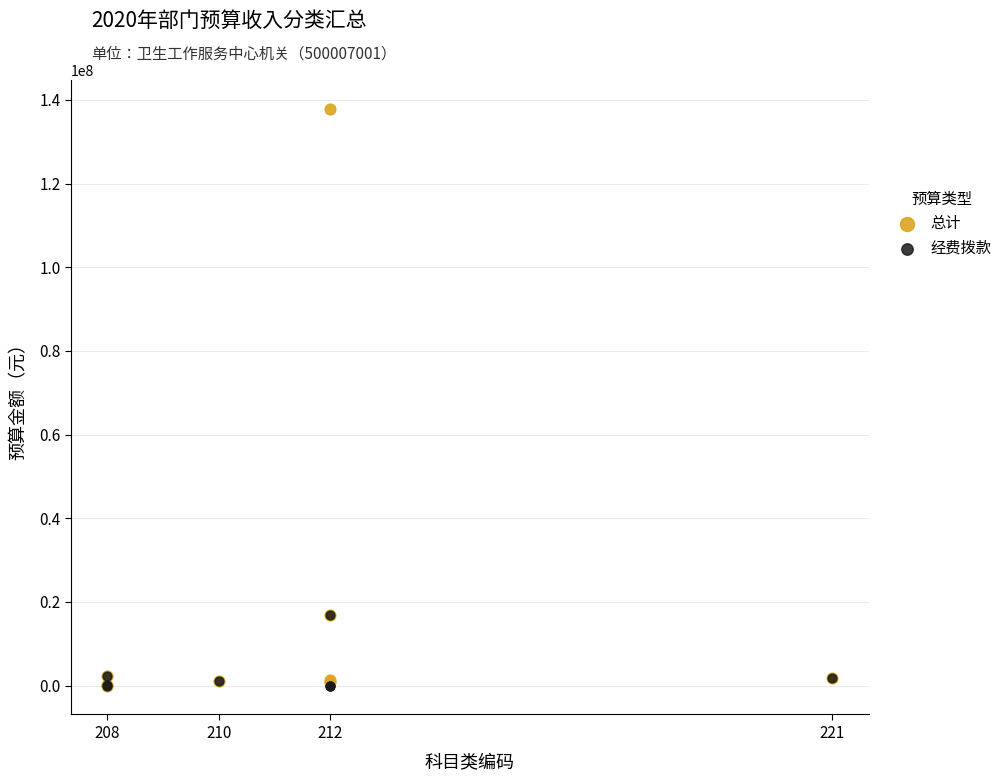

Which series contains the highest Y value?

总计